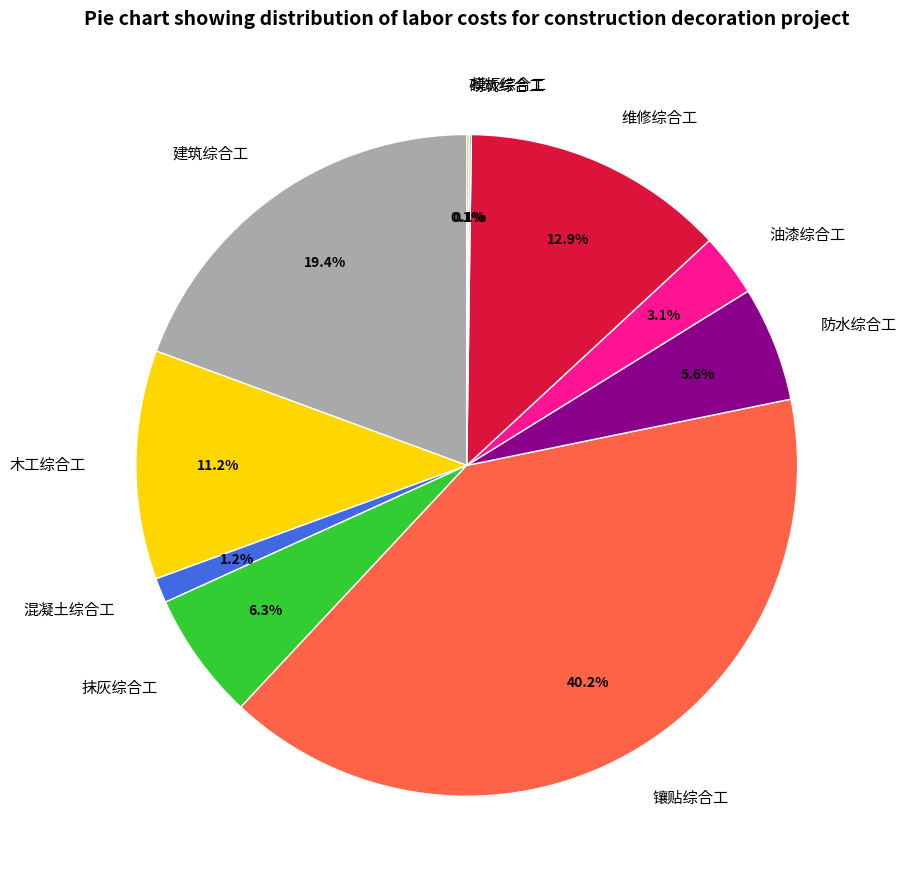

Which slice is the largest?

镶贴综合工